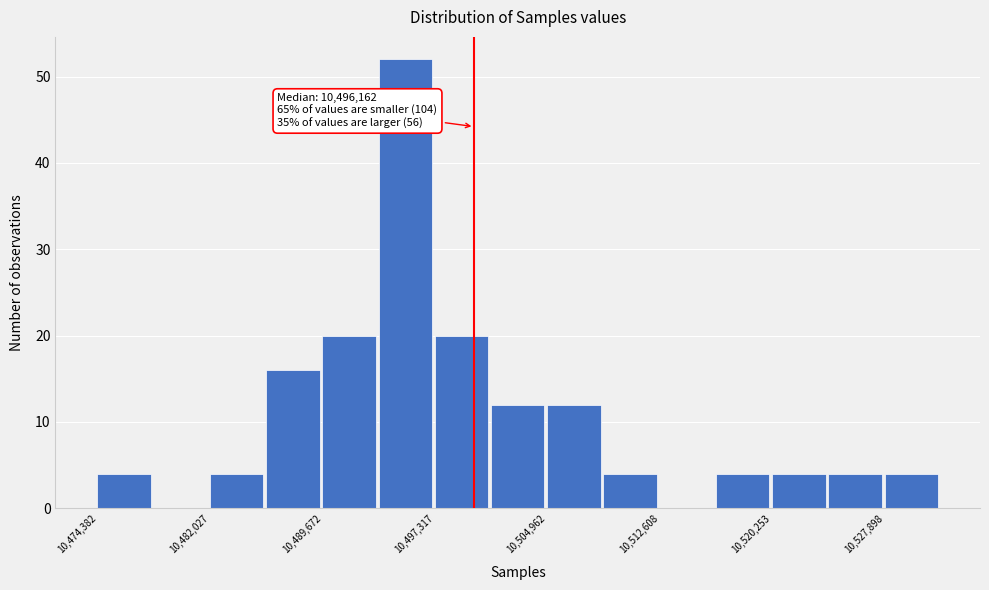

Read against the x-axis, roughly where is the centre of the tallest bar?

10495000